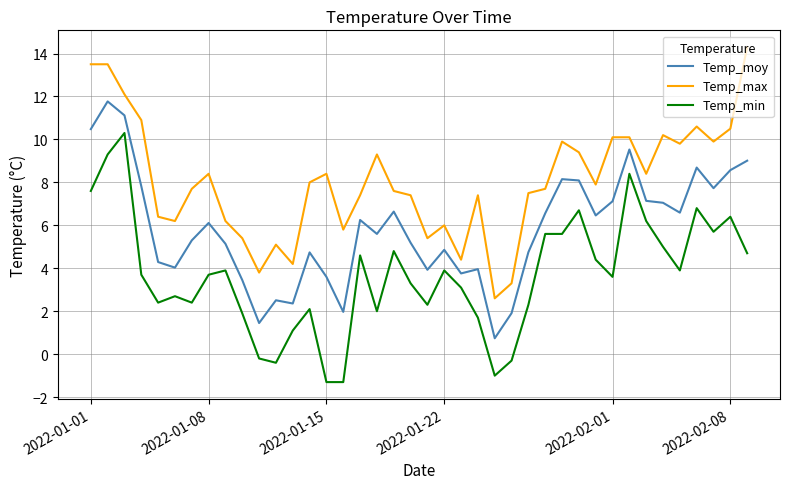

Is this an area chart (filled region under the line)?

No